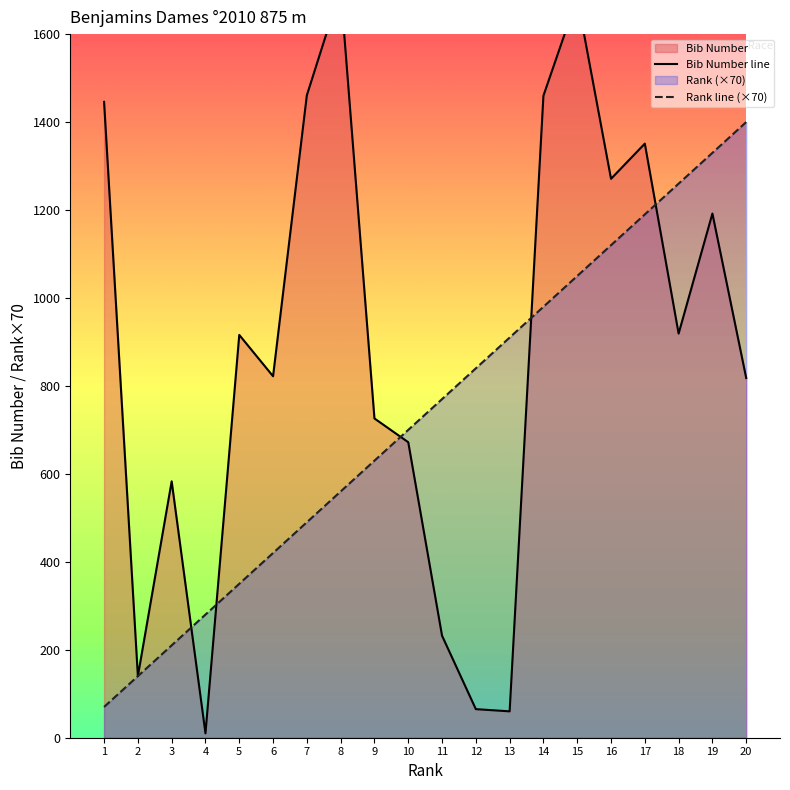

What is the difference between the maximum and second lowest values in the Rank series?

1260